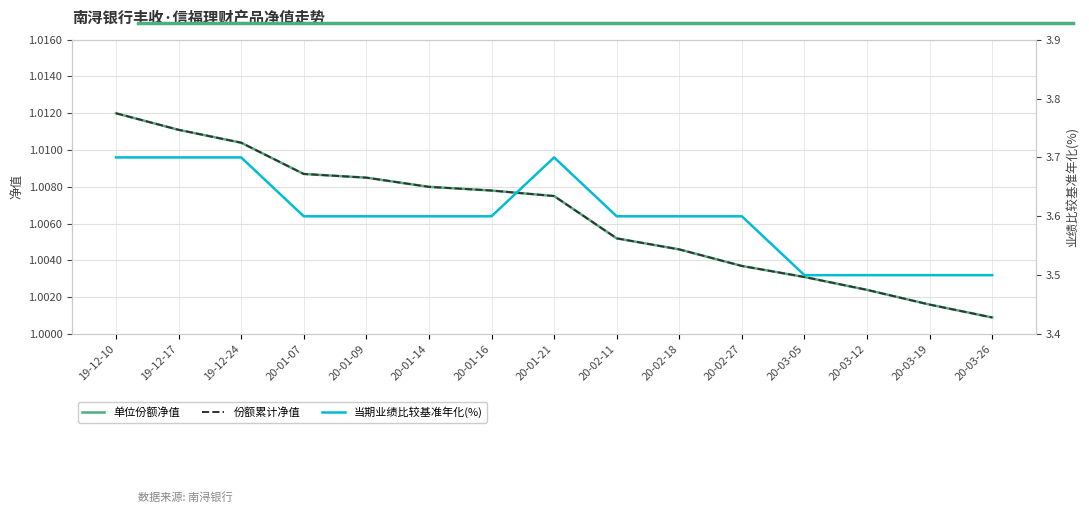

The 当期业绩比较基准年化(%) series shows 3.6 at 20-02-11. True or false?

True